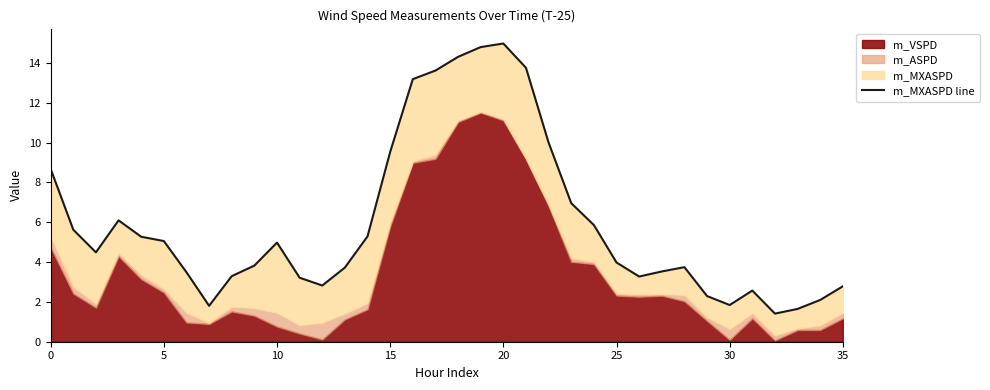

What is the maximum value shown in the chart?

15.0